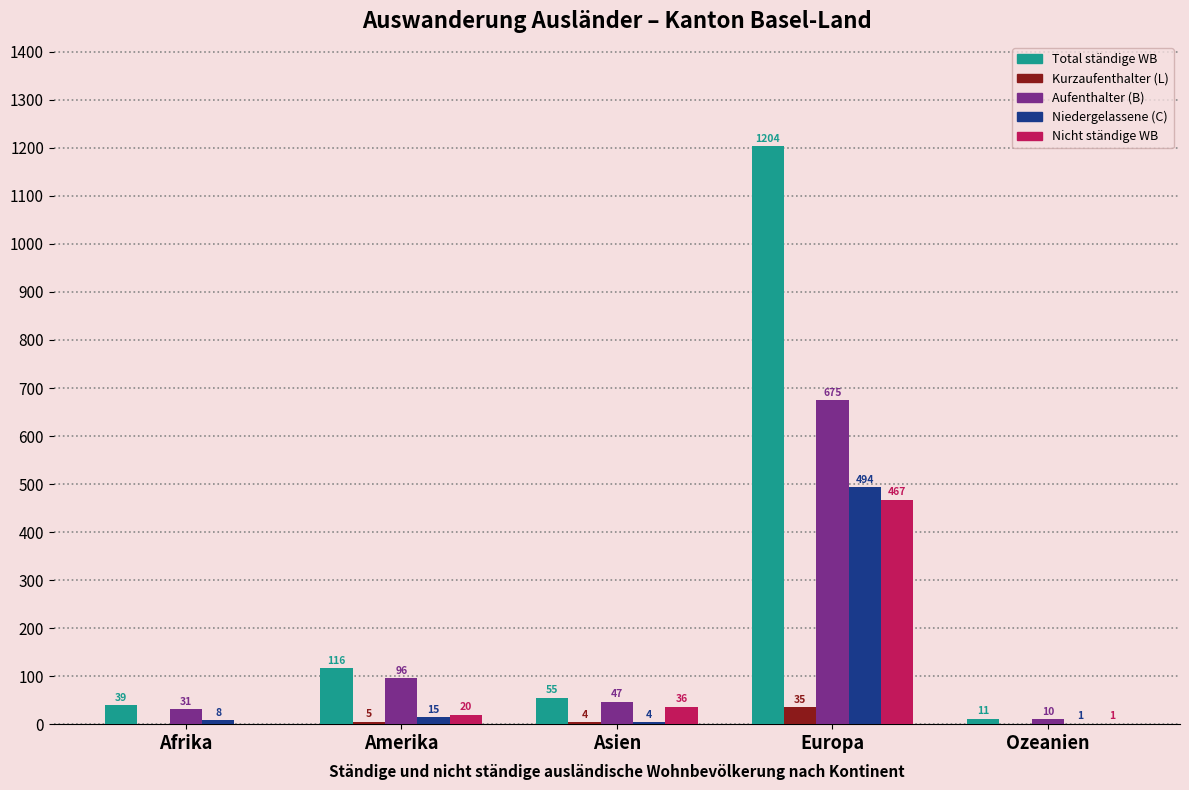

What are all the series names shown in the legend?

Total ständige WB, Kurzaufenthalter (L), Aufenthalter (B), Niedergelassene (C), Nicht ständige WB